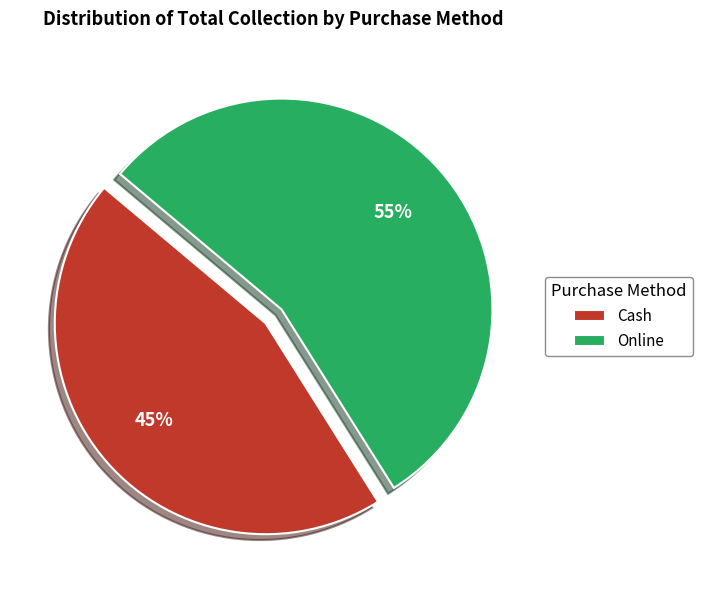

Is it true that Cash is 37% of the pie?

False